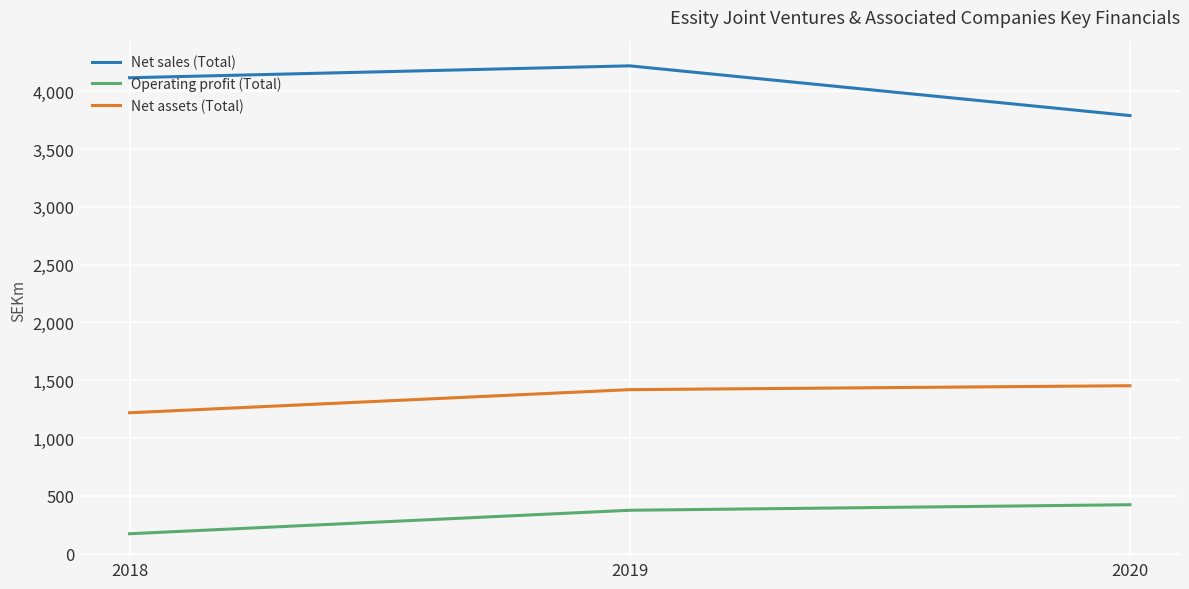

Rank the series by their maximum value, from highest to lowest.

Net sales (Total), Net assets (Total), Operating profit (Total)